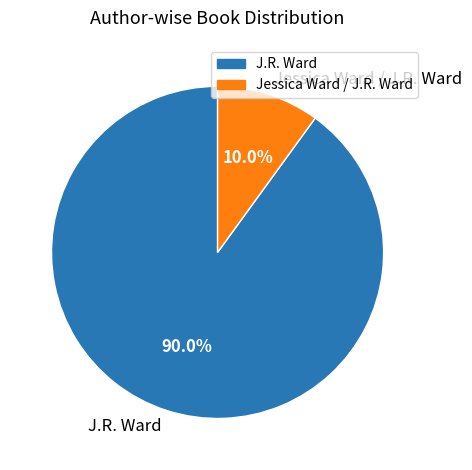

How many slices are in this pie chart?

2